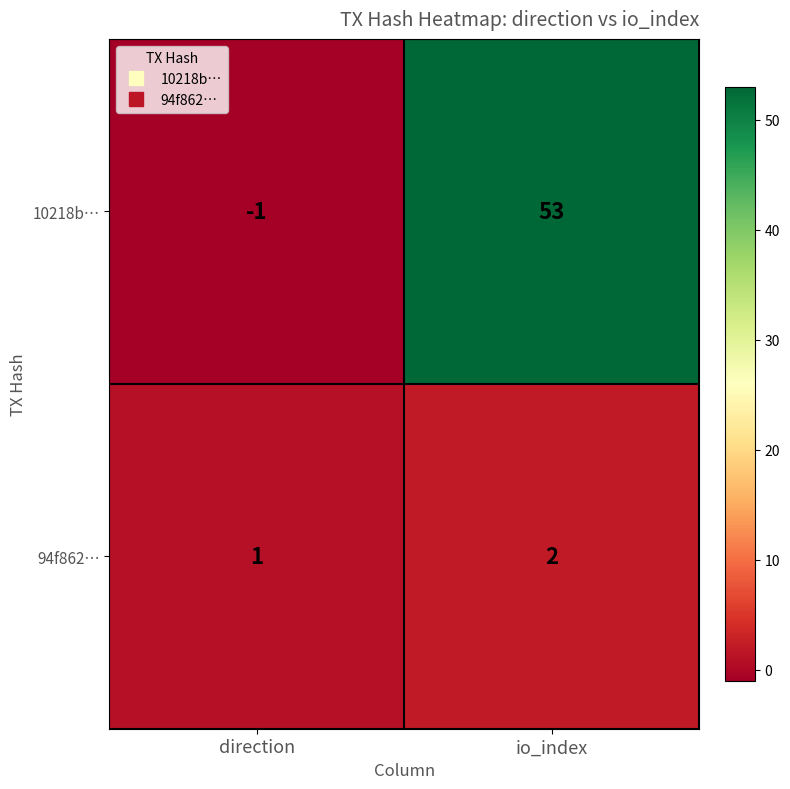

The 94f862… series shows 0 at direction. True or false?

False